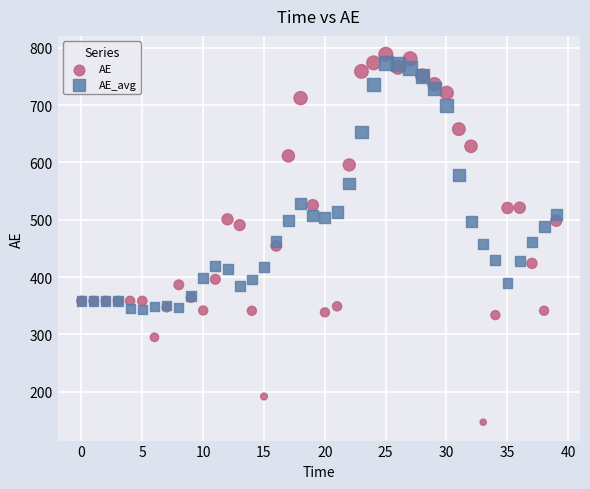

Which series reaches the maximum Y coordinate?

AE